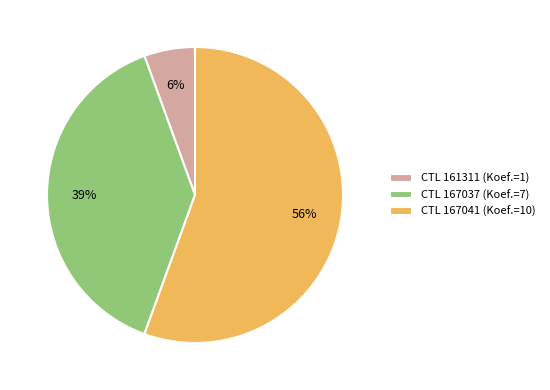

Do CTL 167037 (Koef.=7) and CTL 167041 (Koef.=10) together represent more than half of the pie?

Yes